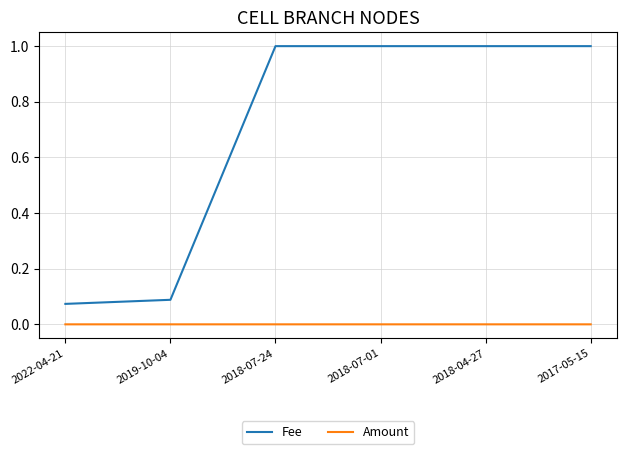

What is the sum of the Fee values at 2018-04-27 and 2017-05-15?

2.0